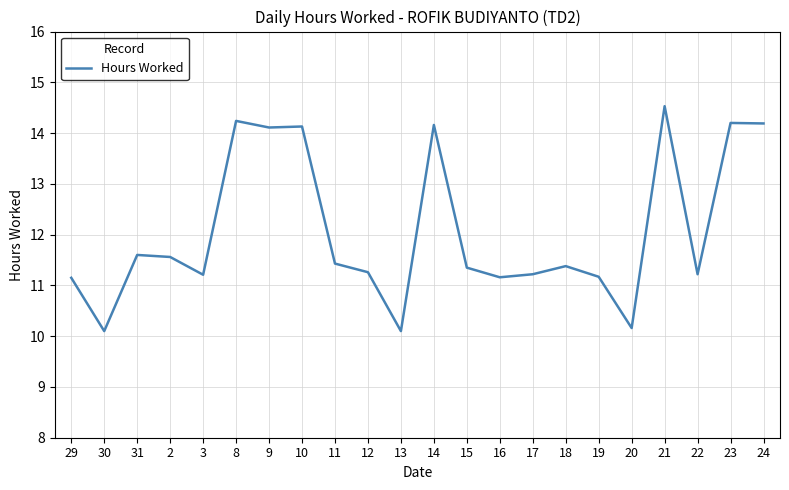

Where is the first local minimum?

30